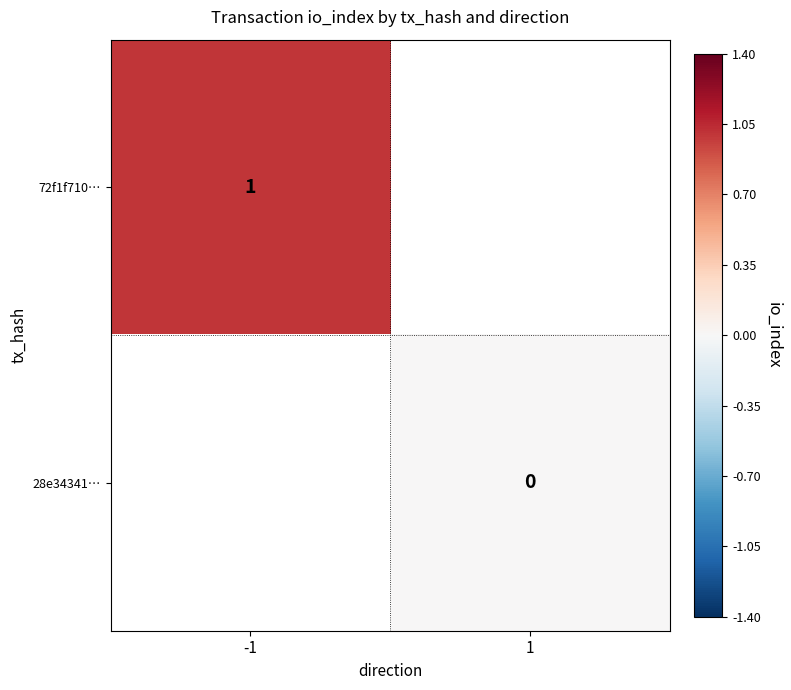

Is it true that 72f1f710… equals 1 at -1?

True